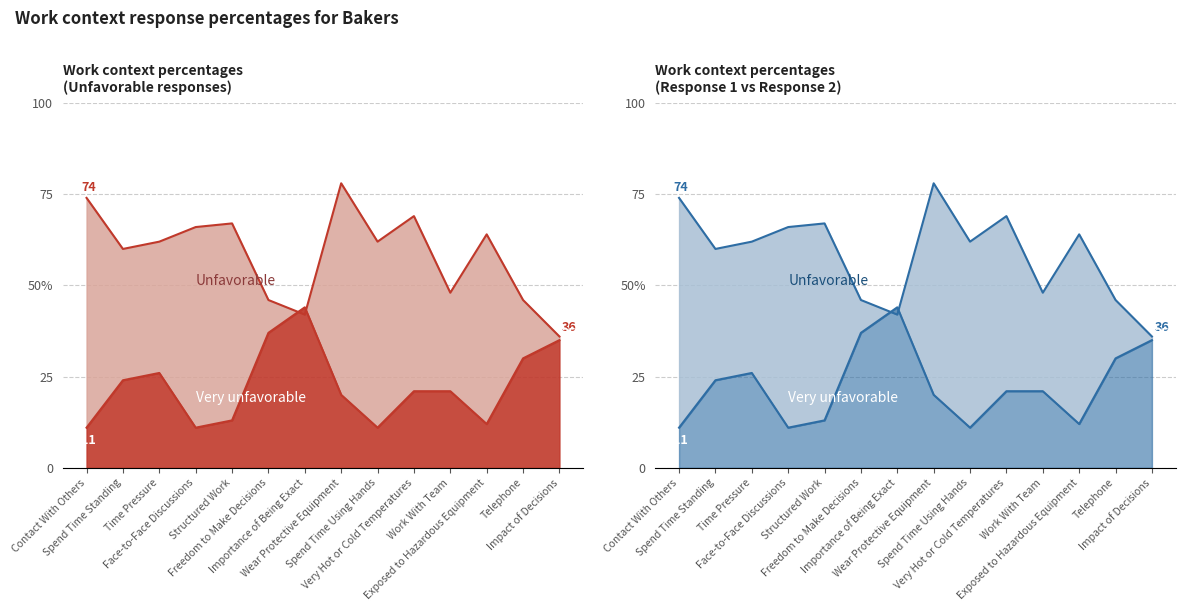

What is the sum of the Very unfavorable values at Spend Time Using Hands and Freedom to Make Decisions?

48